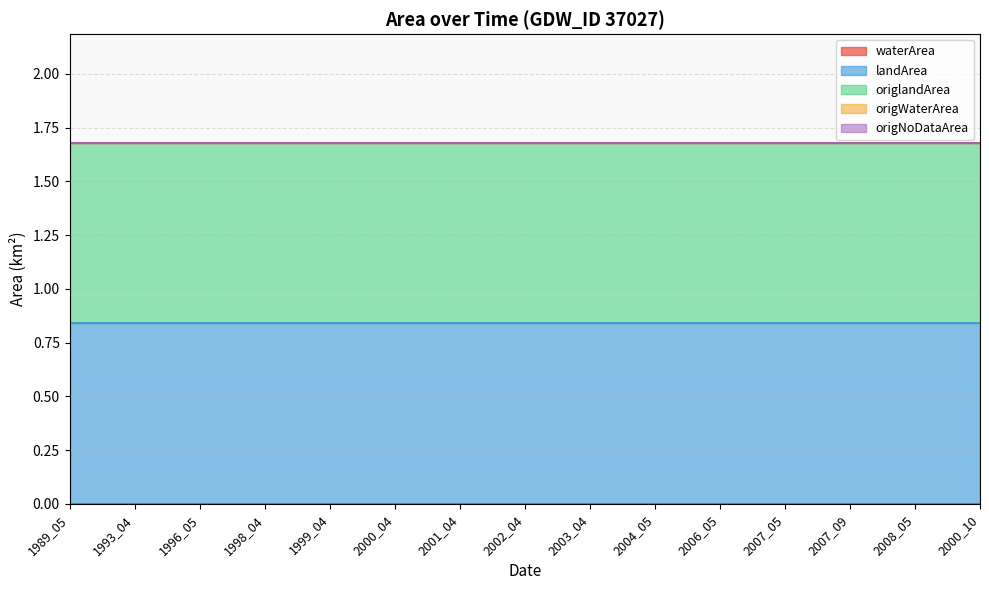

True or false: origNoDataArea and origlandArea intersect in this chart.

False